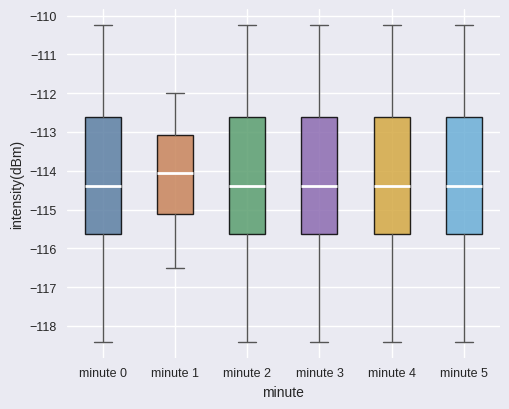

Reading left to right, transcribe this box plot: for each box, give where its median line is, the range the box spans, and where its two whiskers end, as read against the y-axis. The values are not printed on the chart, so give them approximately, as read against the axis.

minute 0: median -114.4, box -115.6 to -112.6, whiskers -118.4 to -110.2
minute 1: median -114.0, box -115.1 to -113.1, whiskers -116.5 to -112.0
minute 2: median -114.4, box -115.6 to -112.6, whiskers -118.4 to -110.2
minute 3: median -114.4, box -115.6 to -112.6, whiskers -118.4 to -110.2
minute 4: median -114.4, box -115.6 to -112.6, whiskers -118.4 to -110.2
minute 5: median -114.4, box -115.6 to -112.6, whiskers -118.4 to -110.2